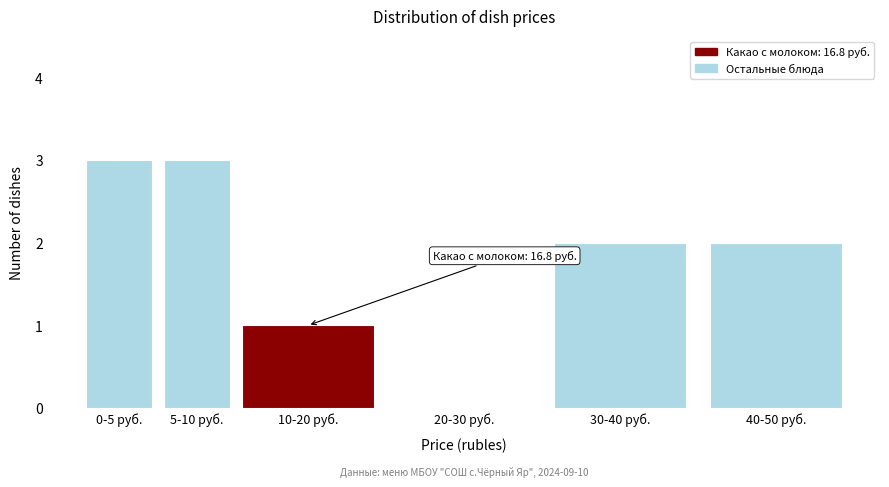

Reading left to right, transcribe all the data shown in this chart.

0-5 руб.=3	5-10 руб.=3	10-20 руб.=1	20-30 руб.=0	30-40 руб.=2	40-50 руб.=2